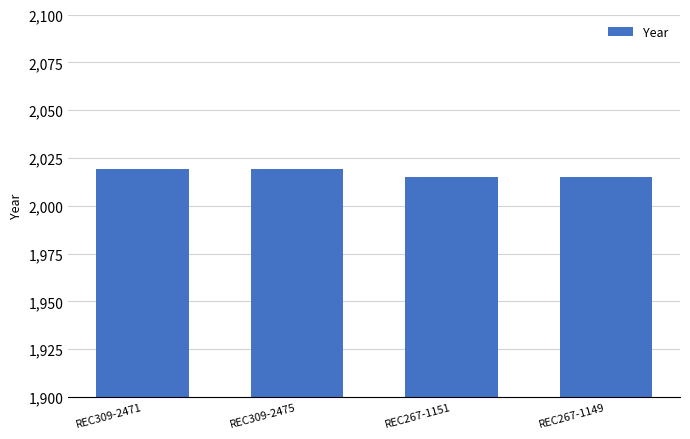

Is it true that the value at REC267-1149 is 3420?

False